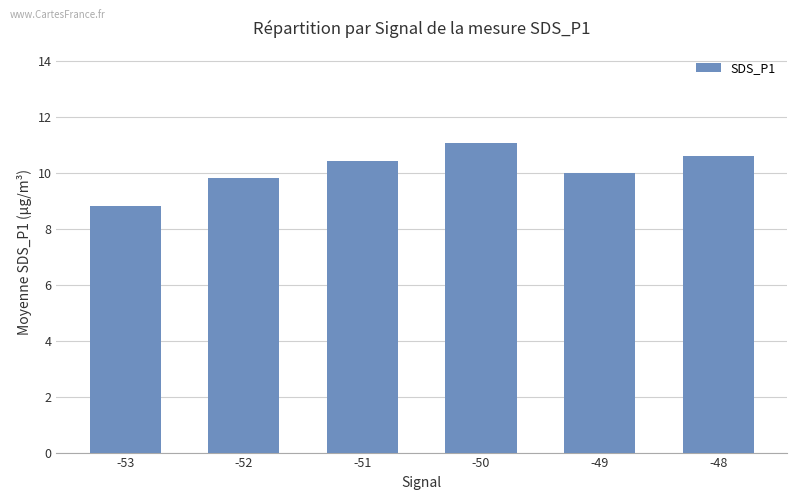

Does the chart contain stacked bars?

No